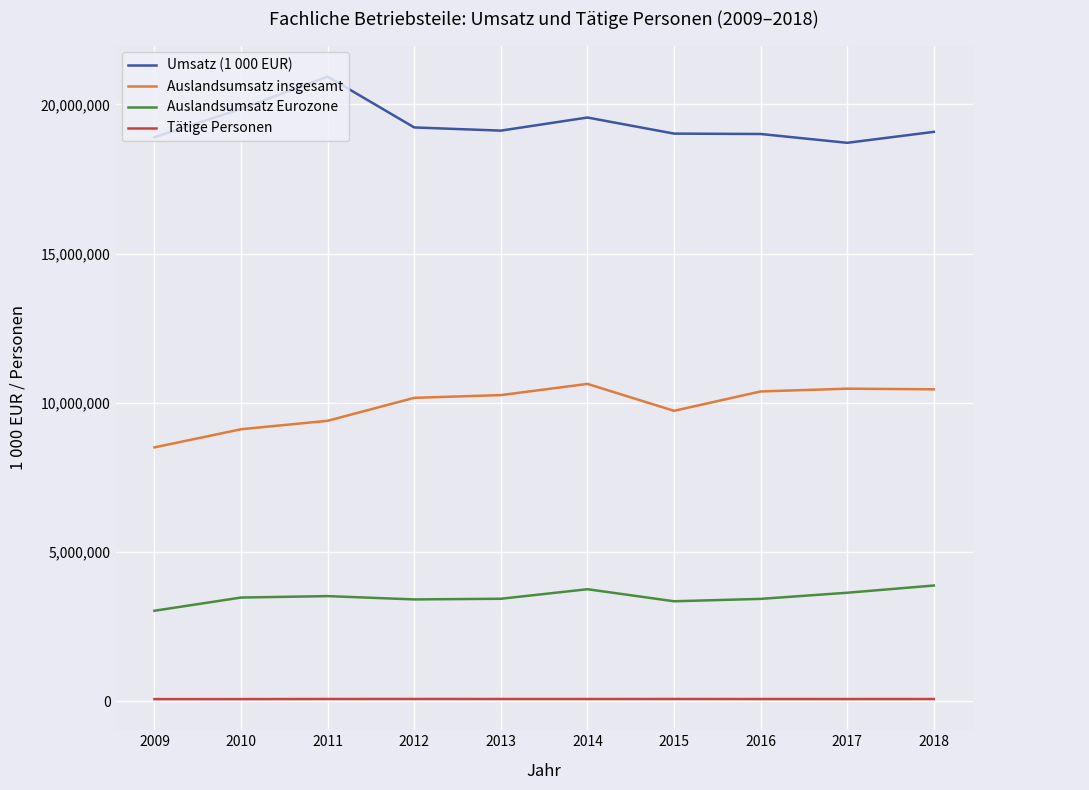

What are all the series names shown in the legend?

Umsatz (1 000 EUR), Auslandsumsatz insgesamt, Auslandsumsatz Eurozone, Tätige Personen